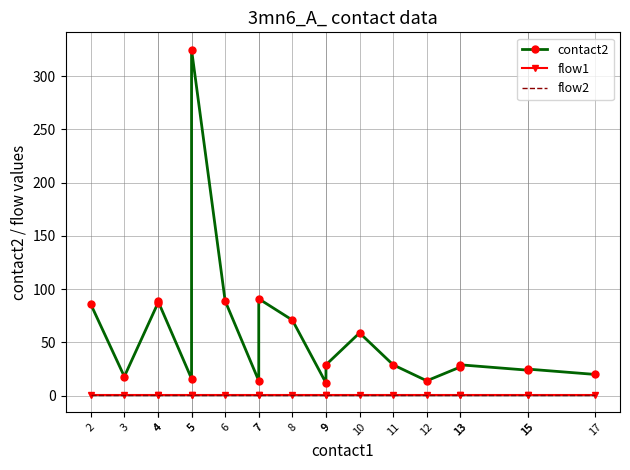

True or false: contact2 and flow2 intersect in this chart.

False